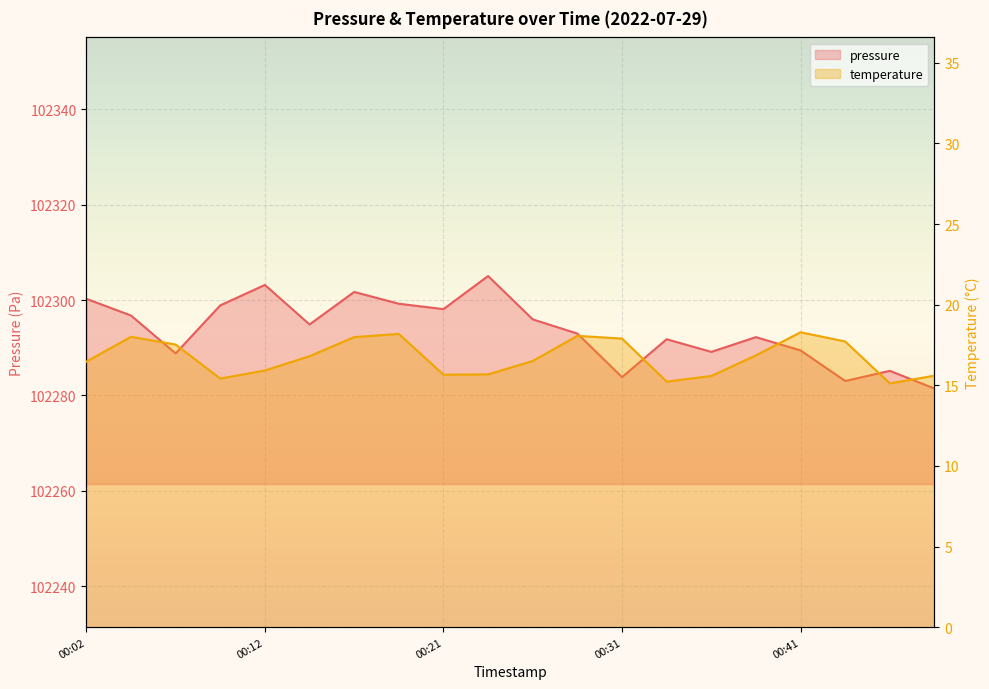

Reading left to right, what are all the values shown in this chart?

pressure: 102300.2	102296.8	102288.8	102298.9	102303.2	102294.9	102301.7	102299.2	102298.1	102305.0	102295.9	102293.0	102283.8	102291.8	102289.1	102292.2	102289.4	102283.0	102285.2	102281.4
temperature: 16.5	18.0	17.5	15.4	15.9	16.8	18.0	18.2	15.7	15.7	16.5	18.1	17.9	15.2	15.6	16.9	18.3	17.7	15.1	15.6